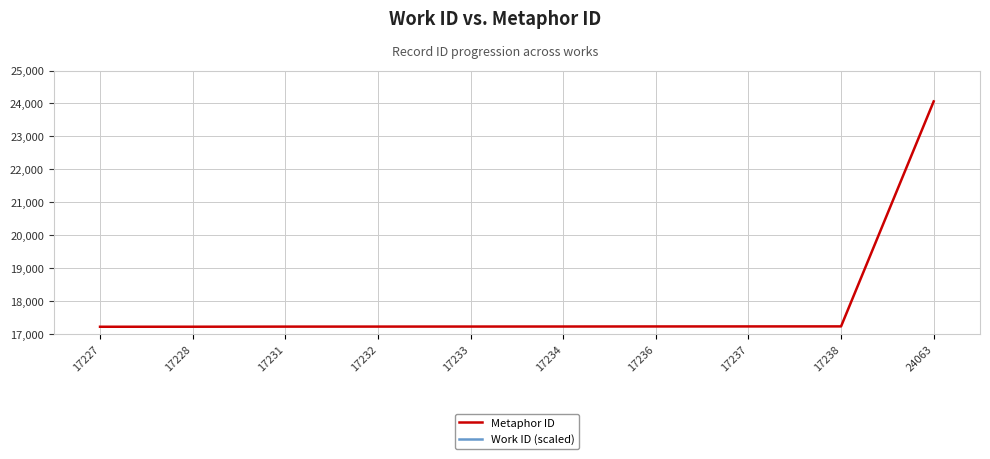

Between 17237 and 17238, which series saw the biggest shift?

Metaphor ID